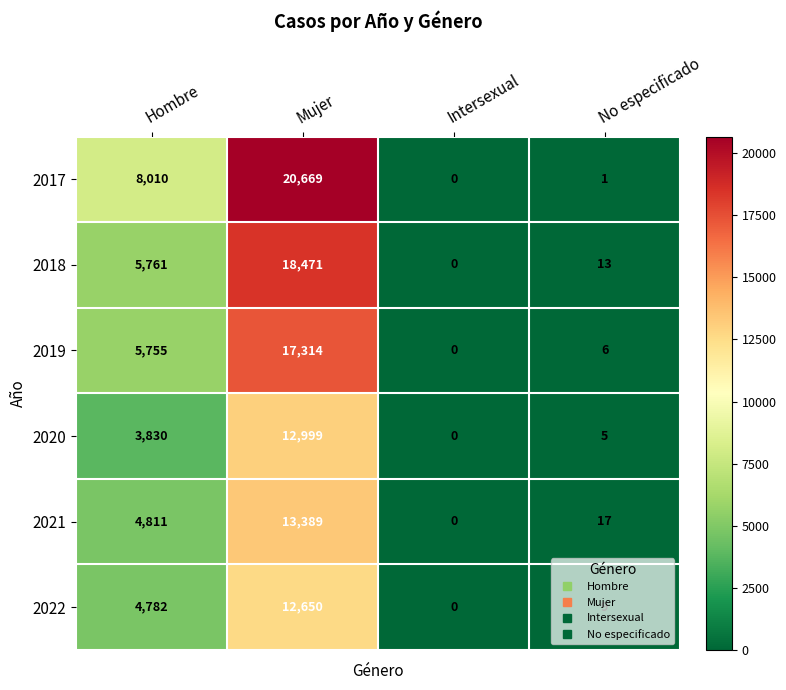

Rank the series by their maximum value, from highest to lowest.

2017, 2018, 2019, 2021, 2020, 2022